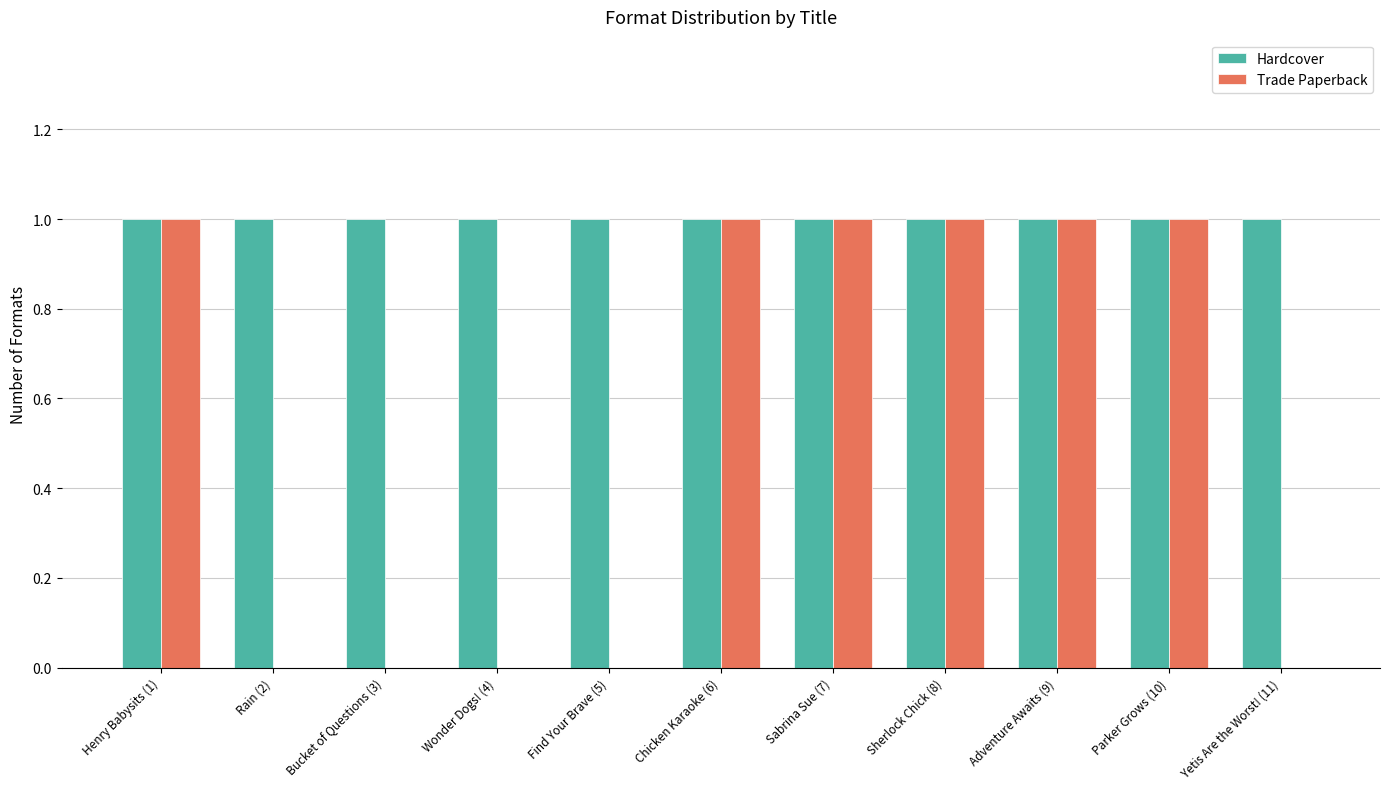

What is the maximum value for Trade Paperback?

1